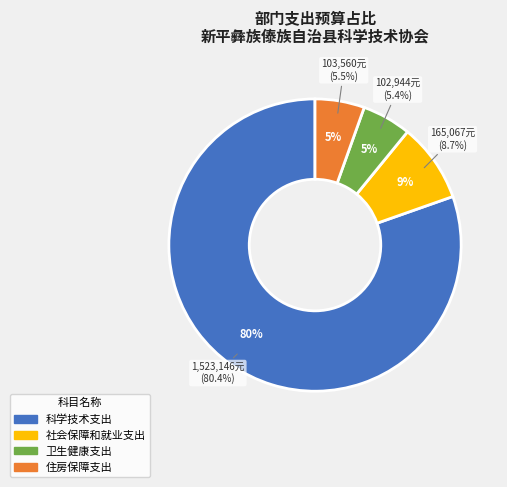

Which slice represents more than half of the pie?

科学技术支出